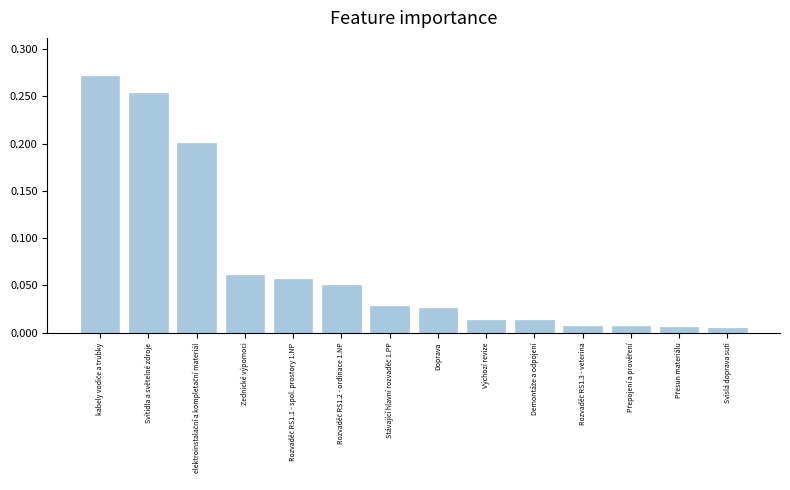

What is the label of the 14th bar from the left?

Svislá doprava suti